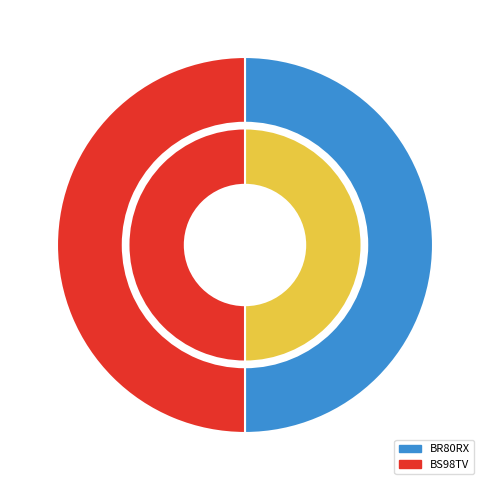

What is the ratio of the value at BS98TV to the value at BR80RX?

1.0